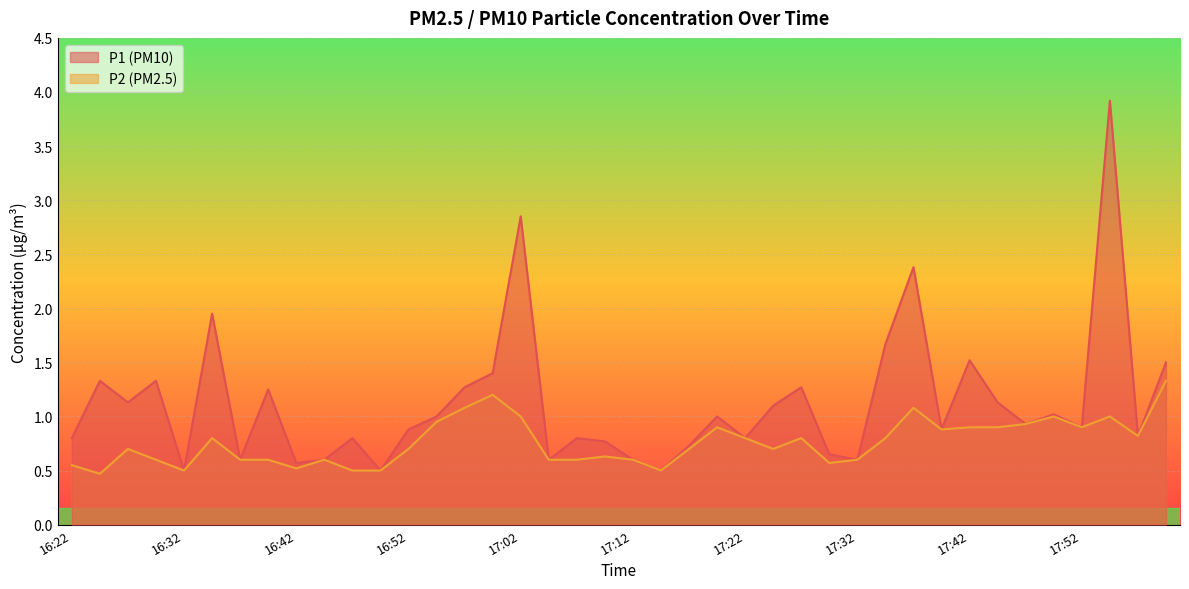

Reading left to right, extract all data points from this chart.

P1: 16:22=0.8	16:25=1.3	16:27=1.1	16:30=1.3	16:32=0.5	16:35=1.9	16:37=0.6	16:40=1.2	16:42=0.6	16:45=0.6	16:47=0.8	16:50=0.5	16:52=0.9	16:55=1.0	16:57=1.3	17:00=1.4	17:02=2.9	17:05=0.6	17:07=0.8	17:10=0.8	17:12=0.6	17:15=0.5	17:17=0.7	17:19=1.0	17:22=0.8	17:24=1.1	17:27=1.3	17:29=0.7	17:32=0.6	17:34=1.7	17:37=2.4	17:39=0.9	17:42=1.5	17:44=1.1	17:47=0.9	17:49=1.0	17:52=0.9	17:55=3.9	17:57=0.8	17:59=1.5
P2: 16:22=0.6	16:25=0.5	16:27=0.7	16:30=0.6	16:32=0.5	16:35=0.8	16:37=0.6	16:40=0.6	16:42=0.5	16:45=0.6	16:47=0.5	16:50=0.5	16:52=0.7	16:55=0.9	16:57=1.1	17:00=1.2	17:02=1.0	17:05=0.6	17:07=0.6	17:10=0.6	17:12=0.6	17:15=0.5	17:17=0.7	17:19=0.9	17:22=0.8	17:24=0.7	17:27=0.8	17:29=0.6	17:32=0.6	17:34=0.8	17:37=1.1	17:39=0.9	17:42=0.9	17:44=0.9	17:47=0.9	17:49=1.0	17:52=0.9	17:55=1.0	17:57=0.8	17:59=1.3